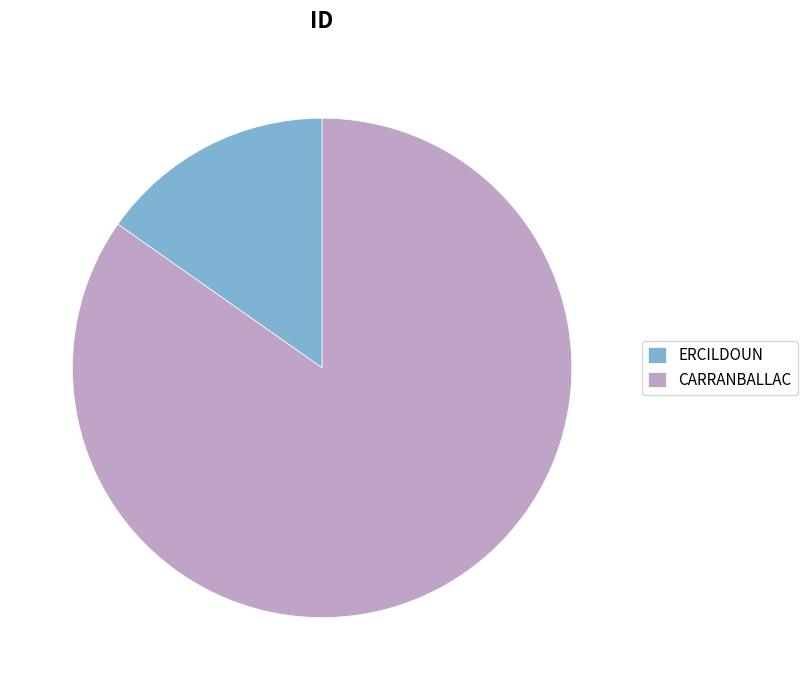

Do ERCILDOUN and CARRANBALLAC together represent more than half of the pie?

Yes